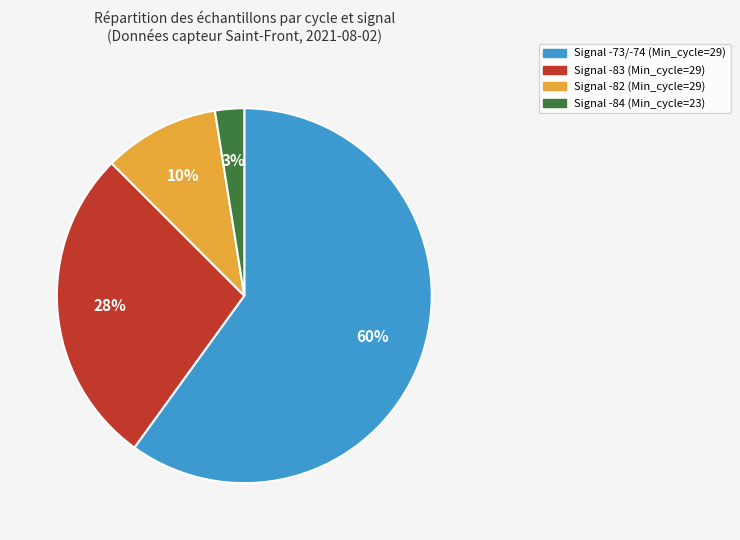

Does any single category account for the majority?

Yes